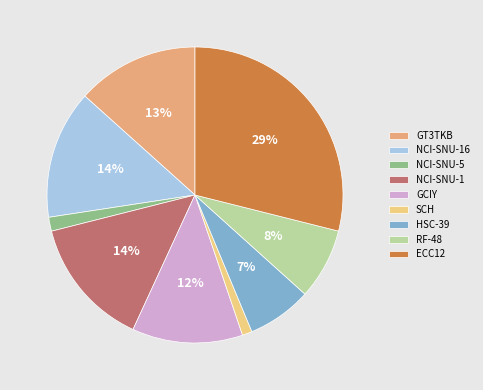

How many segments does this pie chart have?

9